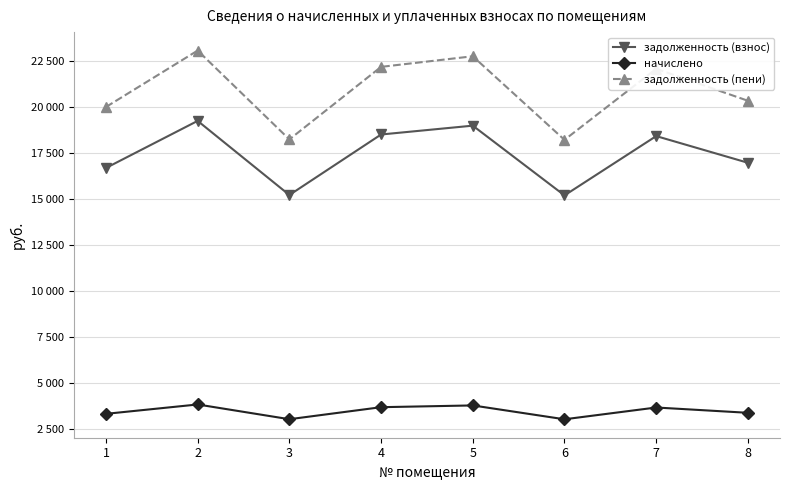

At how many categories does at least one series exceed 8427?

8